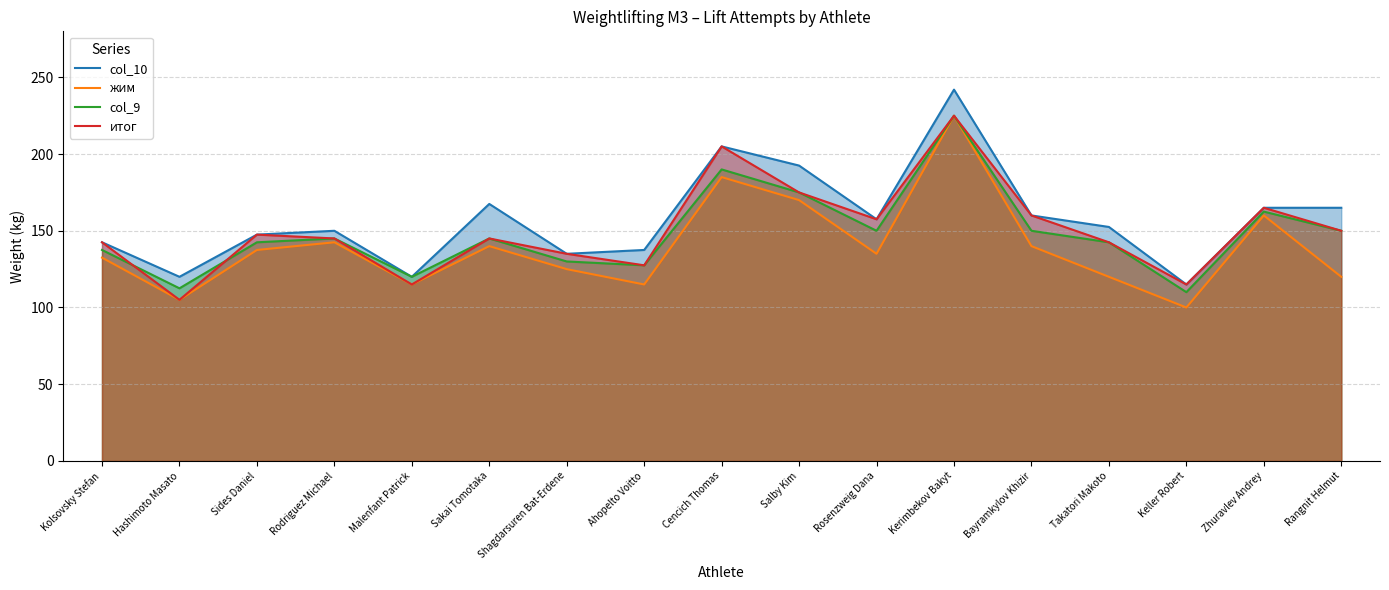

True or false: col_10 and col_9 cross at least once.

False